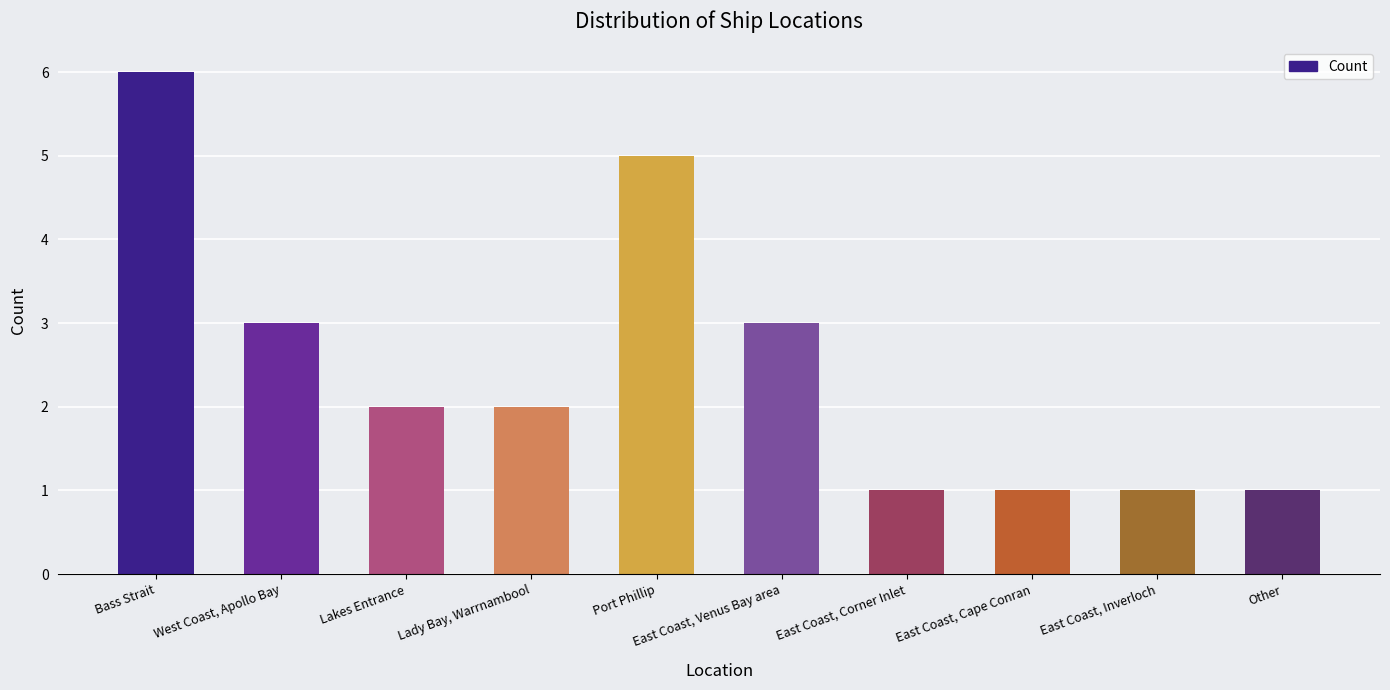

Reading left to right, what are all the values shown in this chart?

Bass Strait=6	West Coast, Apollo Bay=3	Lakes Entrance=2	Lady Bay, Warrnambool=2	Port Phillip=5	East Coast, Venus Bay area=3	East Coast, Corner Inlet=1	East Coast, Cape Conran=1	East Coast, Inverloch=1	Other=1